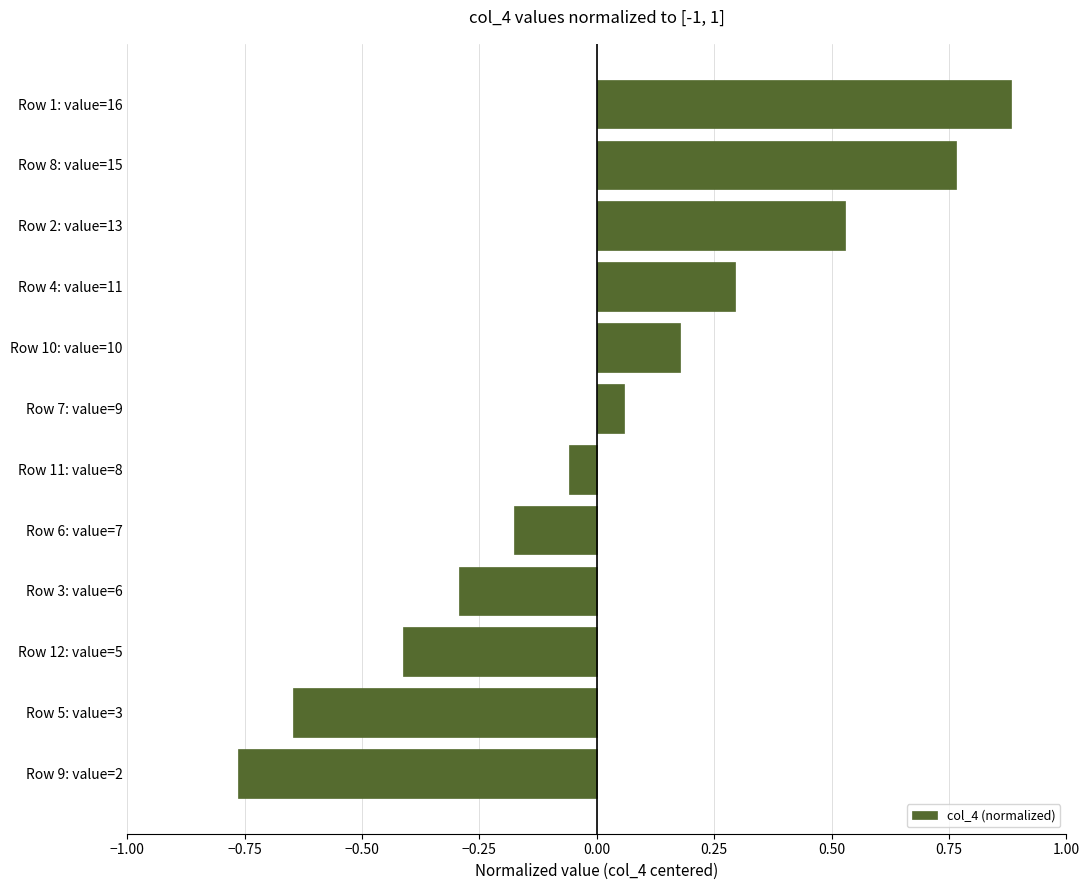

How many distinct data groups are displayed?

1